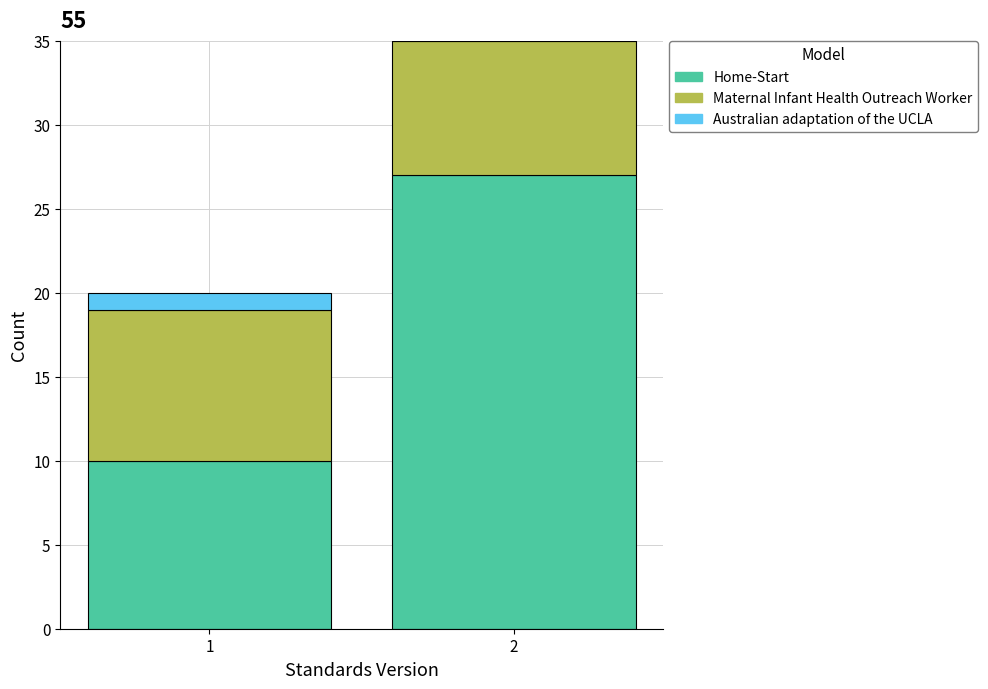

What is the sum of all Home-Start values?

37